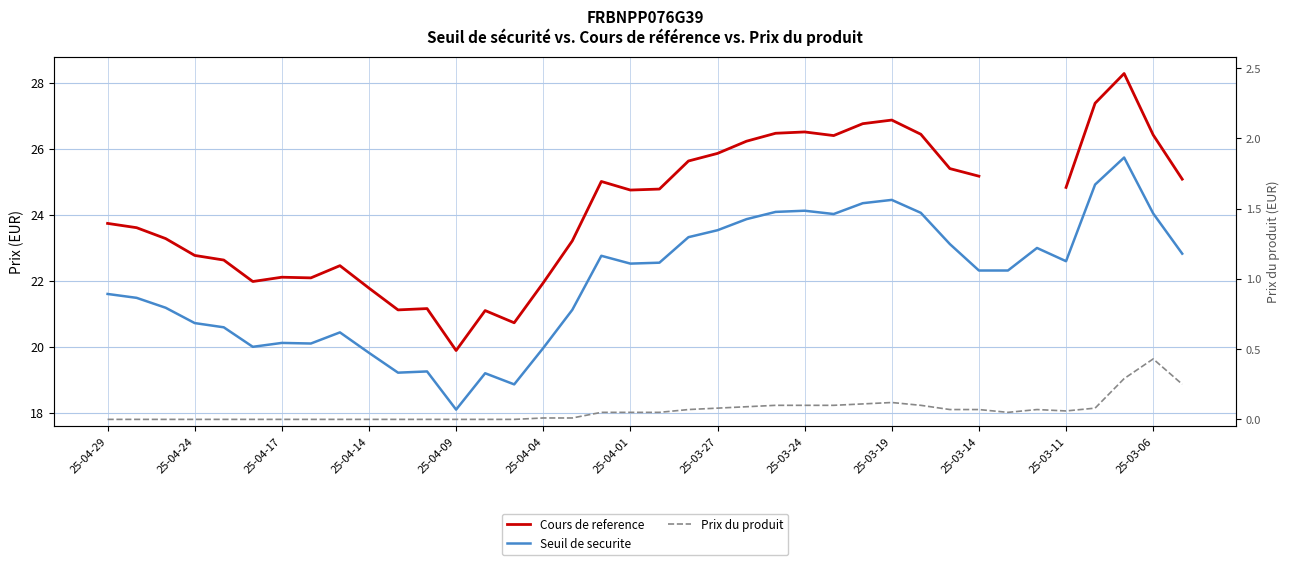

What is the difference between the Cours de reference values at 25-04-01 and 25-03-11?

0.1